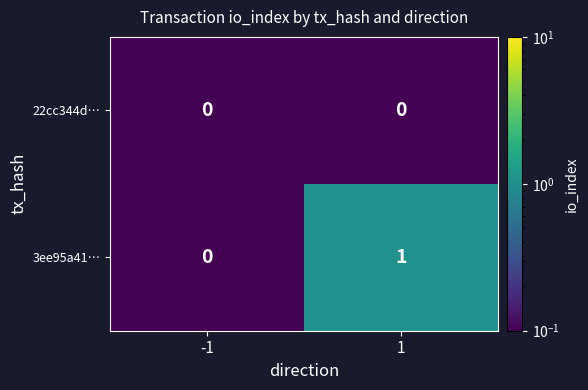

Reading left to right, transcribe all the data shown in this chart.

22cc344d…: 0	0
3ee95a41…: 0	1